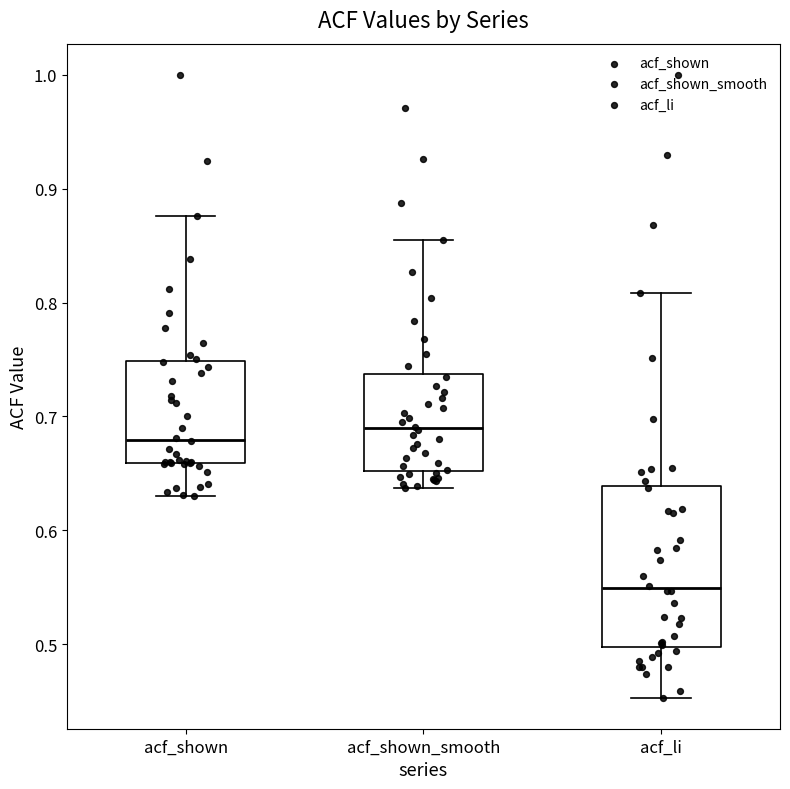

Where does the upper whisker of the box for acf_li end on the y-axis? The values are not printed on the chart, so give them approximately, as read against the axis.

0.81